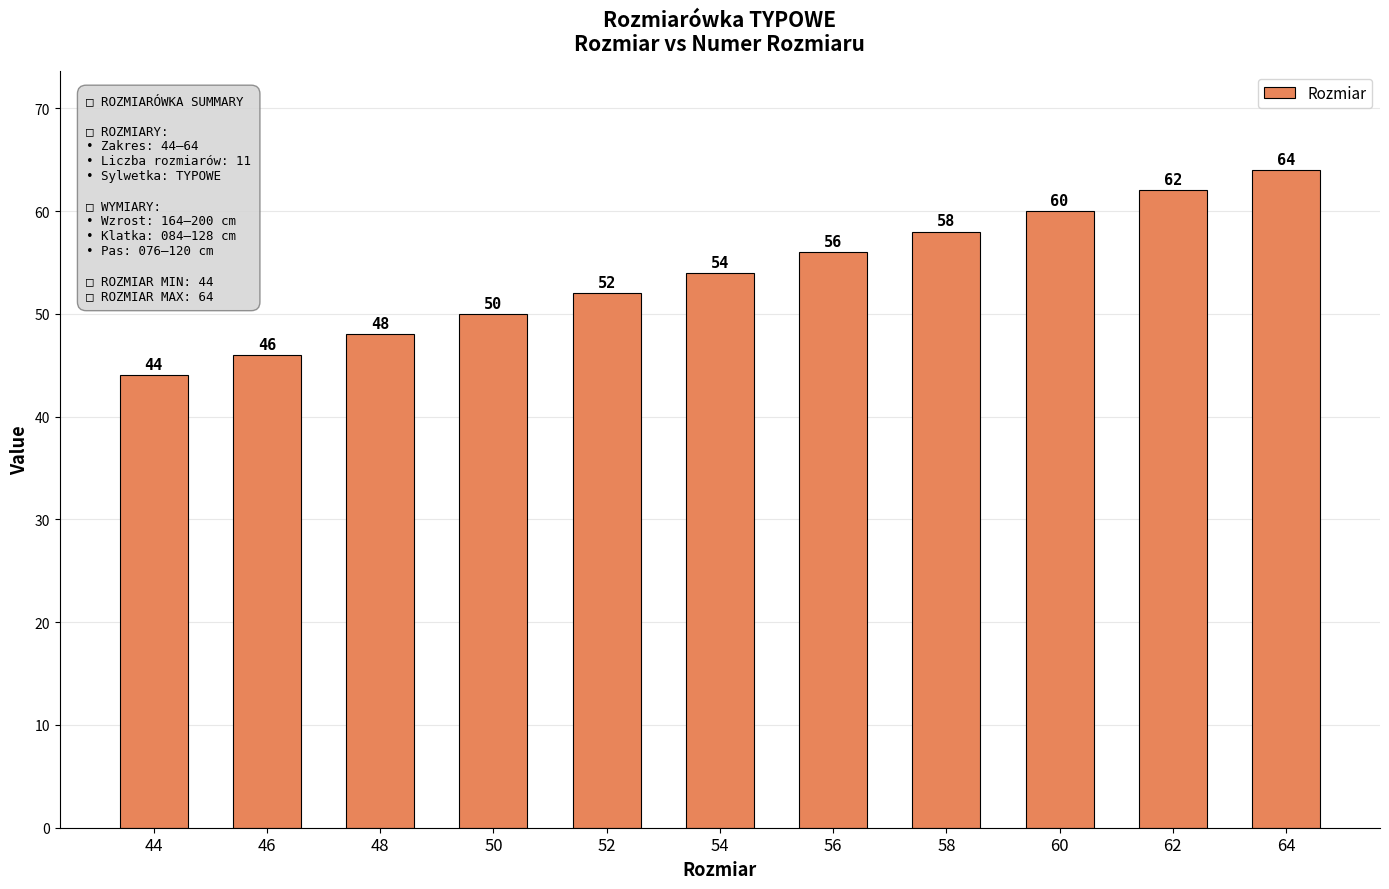

Is it true that the value at 48 is 18?

False